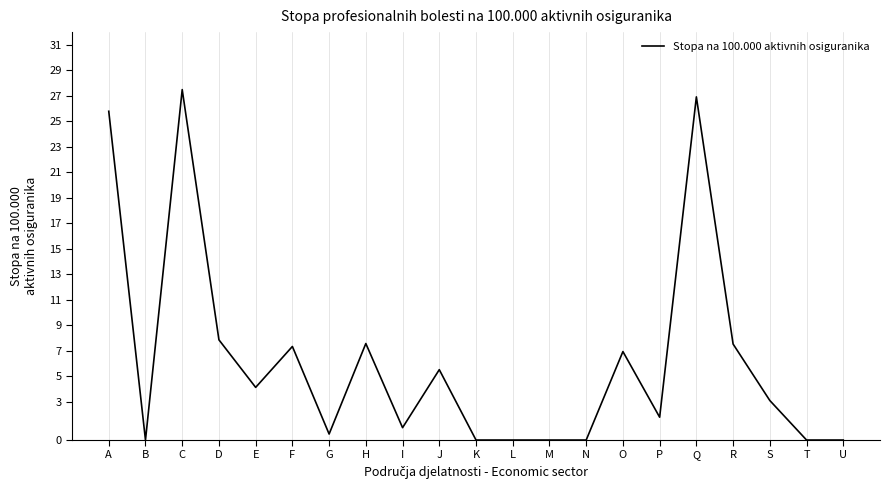

Where does the data first go above 3?

A